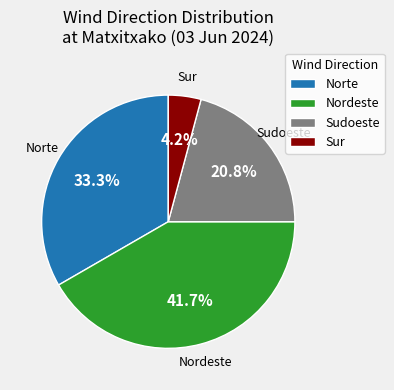

What is the total percentage of Norte and Nordeste?

75.0%